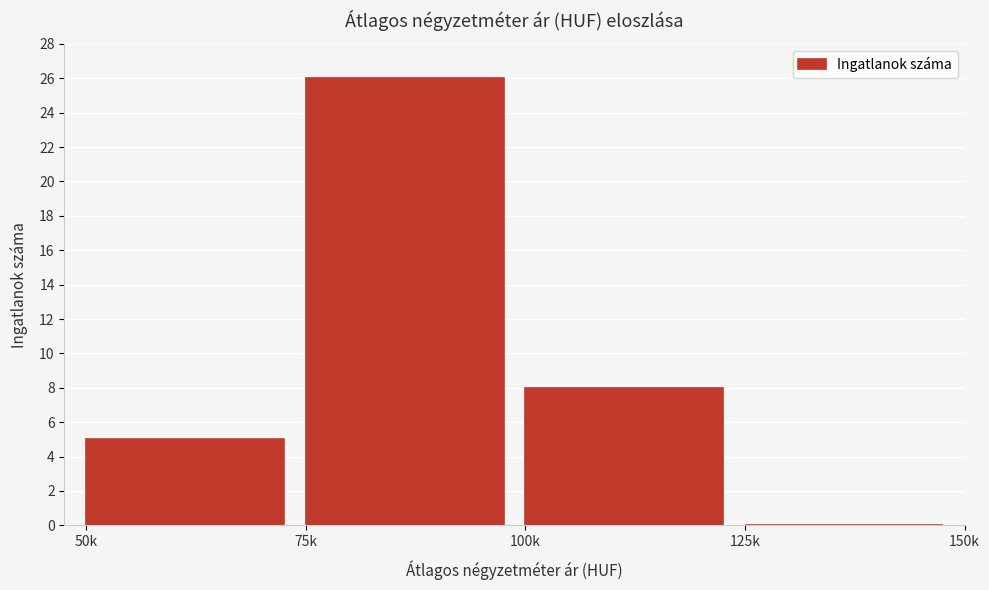

Reading right to left, list all the values displayed in this chart.

125k=0	100k=8	75k=26	50k=5